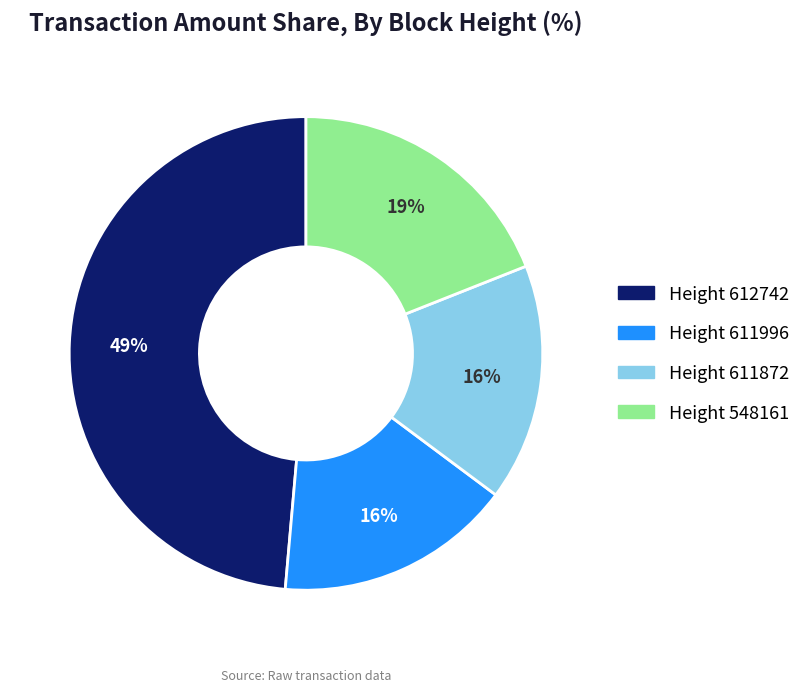

To the nearest percent, what is the average slice percentage?

25%